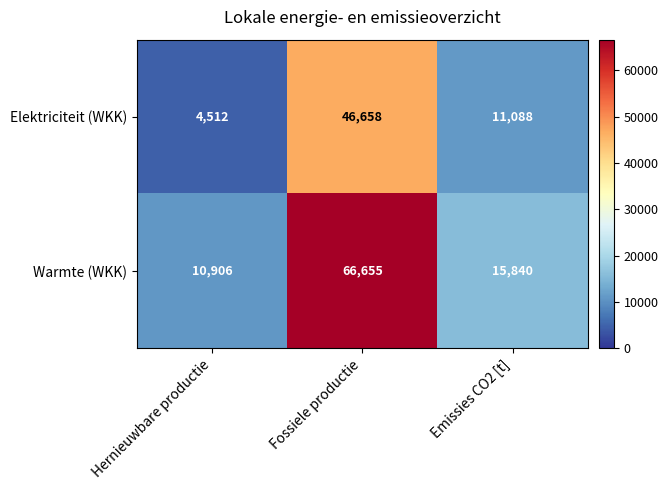

Reading right to left, list all the values displayed in this chart.

Elektriciteit (WKK): 11088	46658	4512
Warmte (WKK): 15840	66655	10906